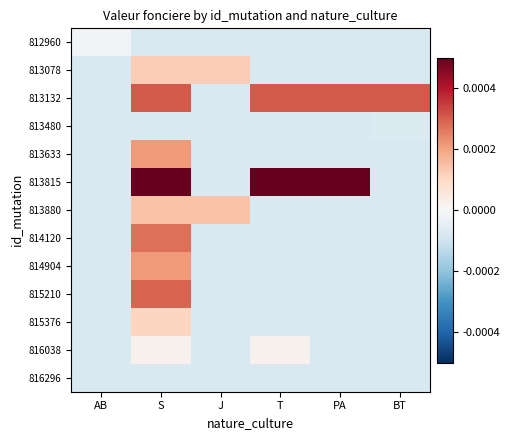

Which label corresponds to the smallest value in the chart?

S